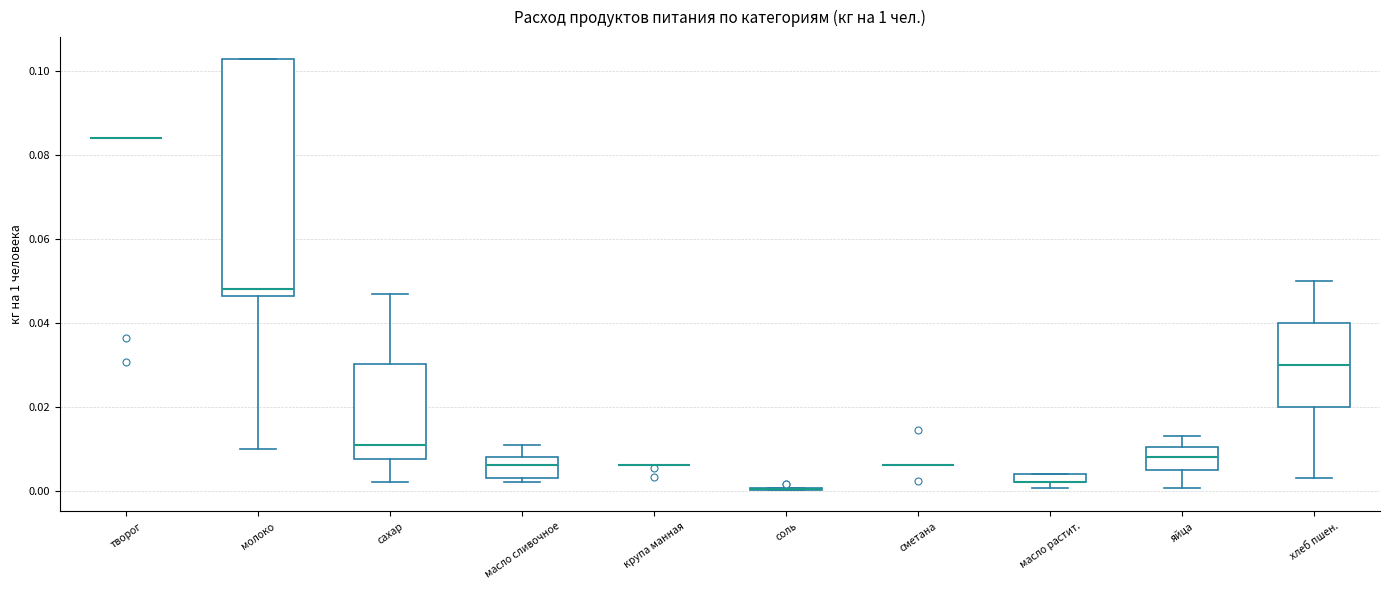

Where does the lower whisker of the box for хлеб пшен. end on the y-axis? The values are not printed on the chart, so give them approximately, as read against the axis.

0.004